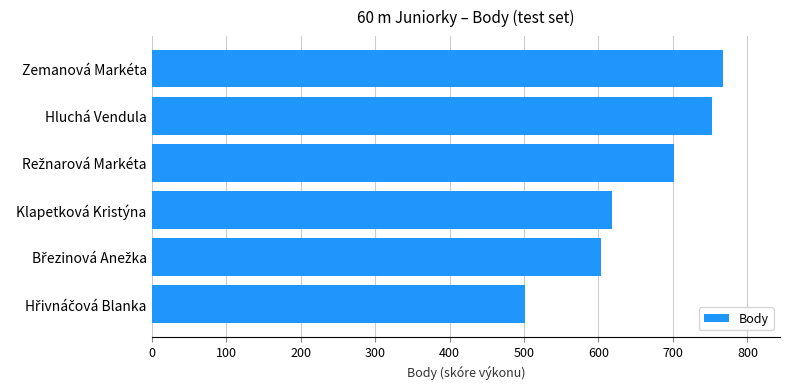

Does the chart contain any negative values?

No